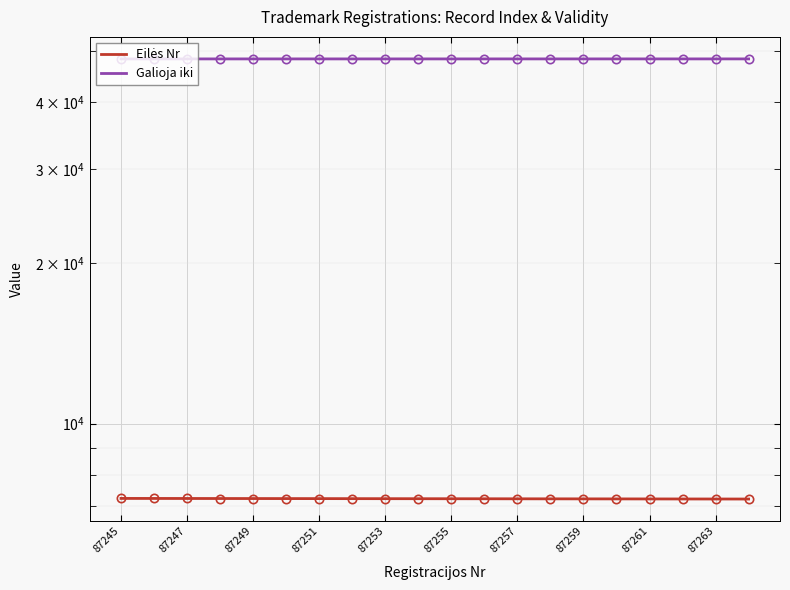

Rank the series by their maximum value, from lowest to highest.

Eilės Nr, Galioja iki